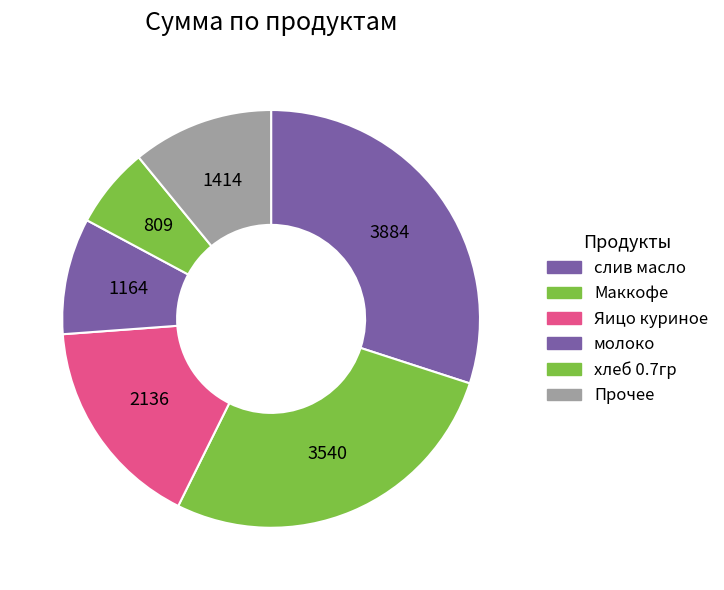

Count the number of slices in the pie.

6